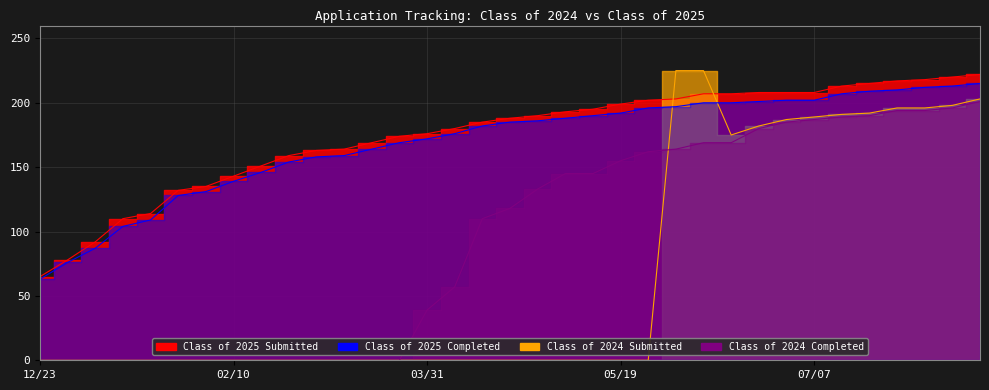

What is the maximum value for Class of 2024 Submitted?

225